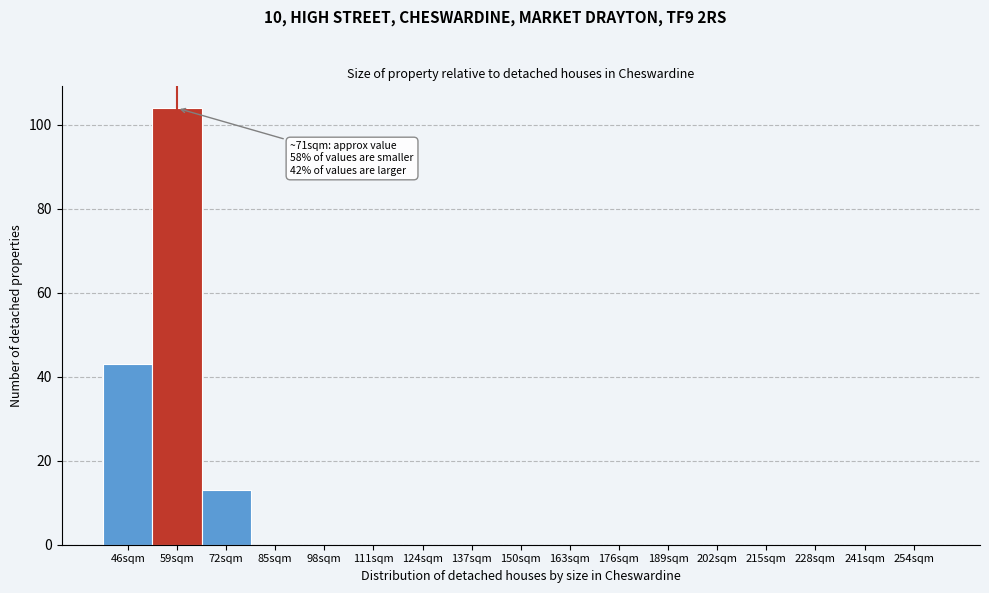

Reading right to left, extract all data points from this chart.

254sqm=0	241sqm=0	228sqm=0	215sqm=0	202sqm=0	189sqm=0	176sqm=0	163sqm=0	150sqm=0	137sqm=0	124sqm=0	111sqm=0	98sqm=0	85sqm=0	72sqm=13	59sqm=104	46sqm=43